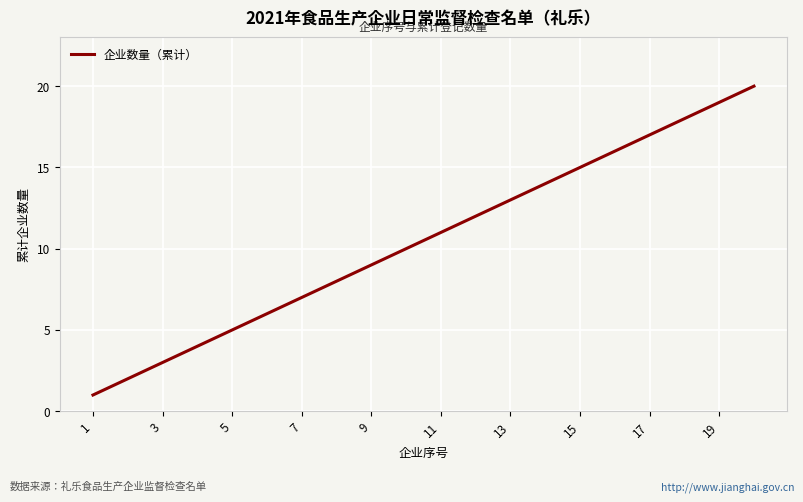

What is the difference between the maximum and minimum values?

19